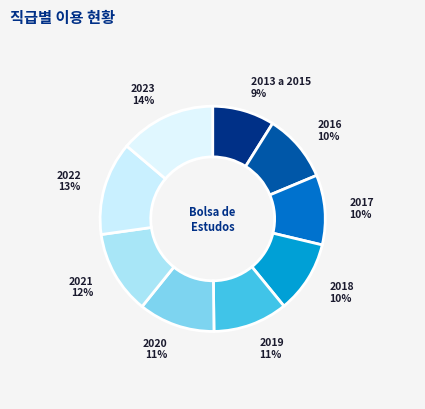

Is it true that 2020 is 11% of the pie?

True